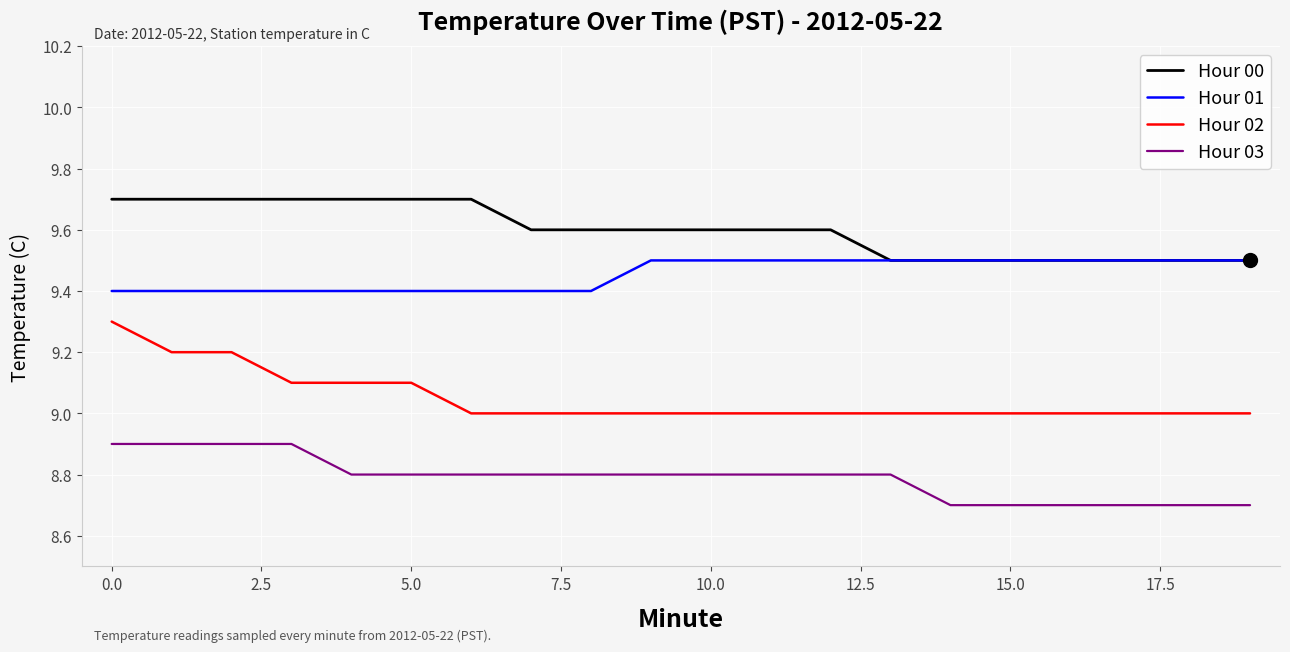

Does the chart have visible grid lines?

Yes